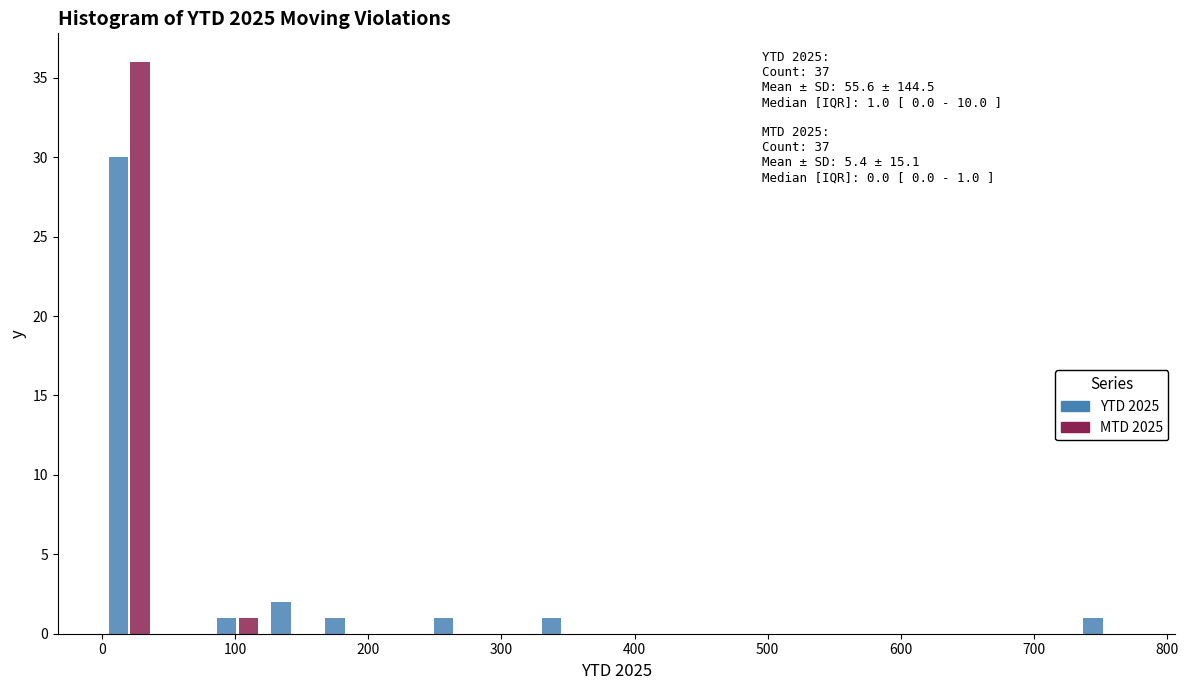

In the YTD 2025 series, which range on the x-axis has the tallest bar?

0 to 40